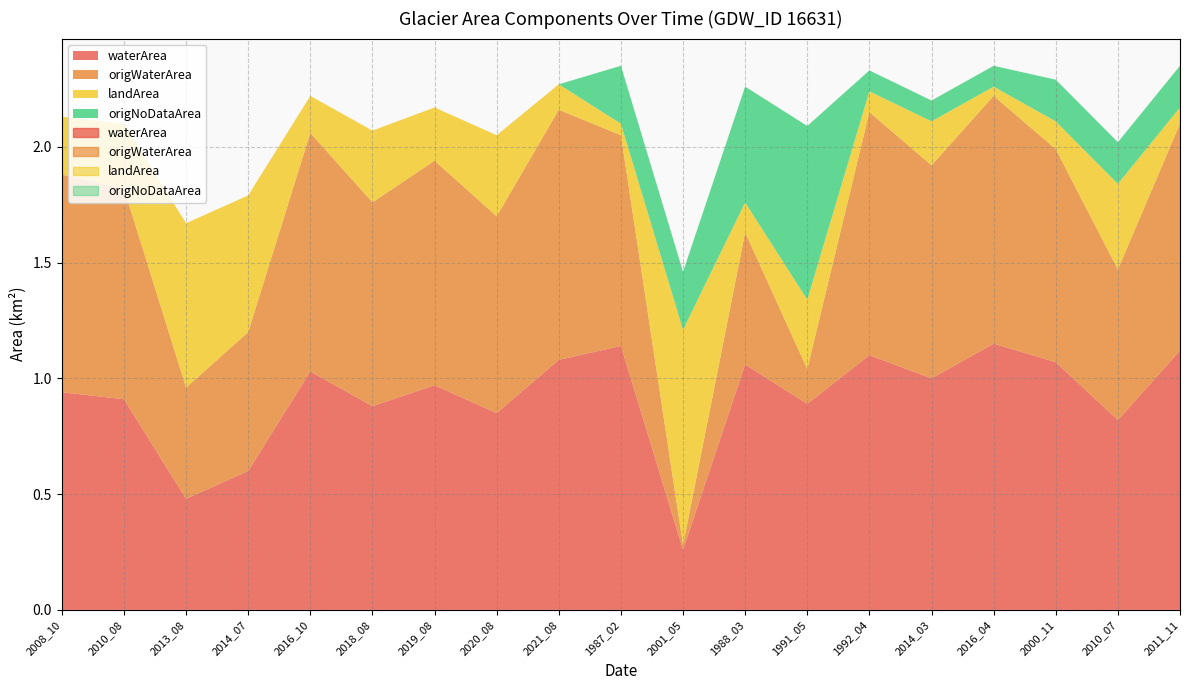

List the series in order of their peak value, lowest first.

origNoDataArea, landArea, origWaterArea, waterArea